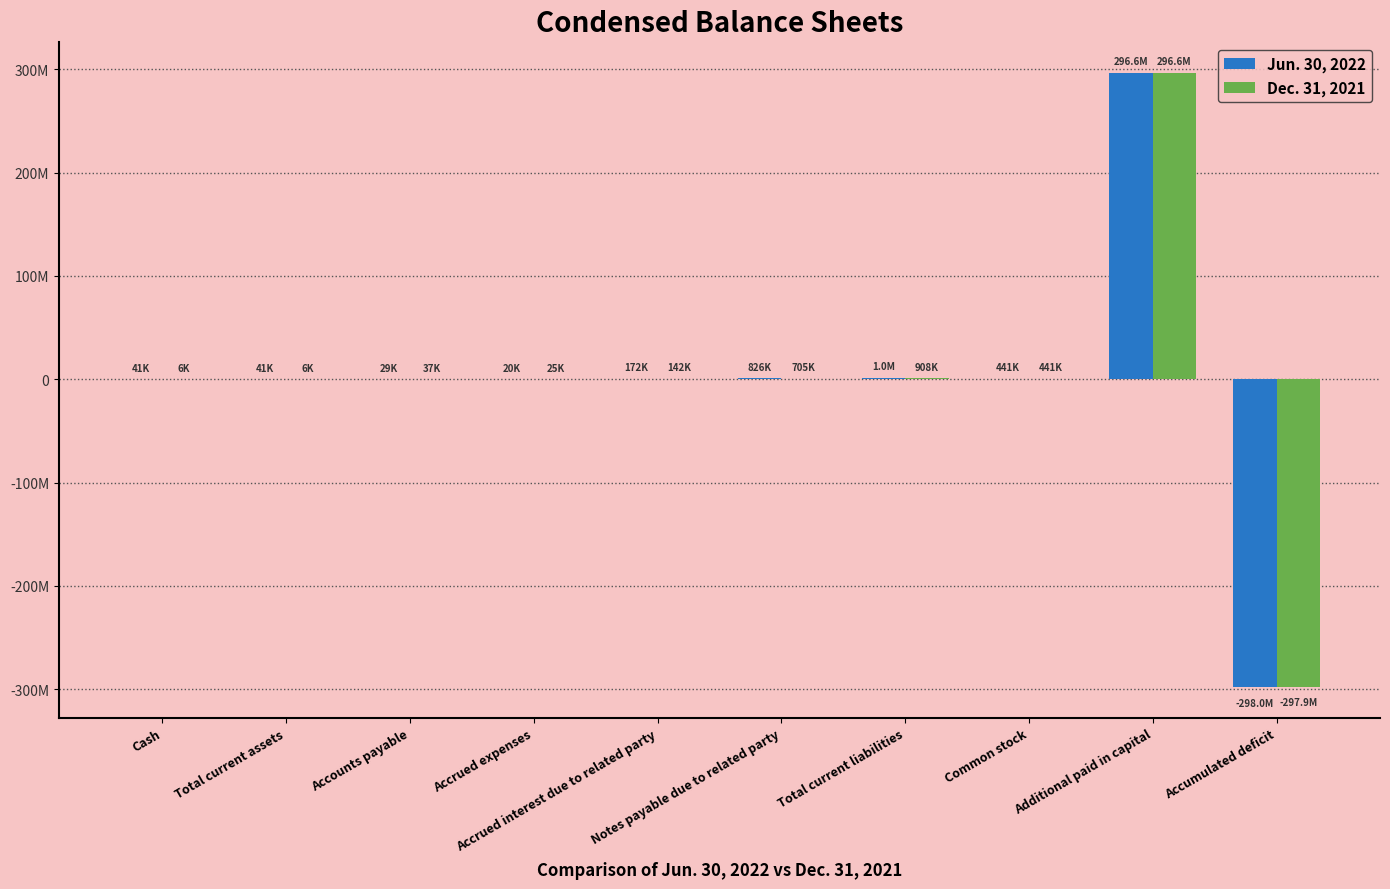

What are all the series names shown in the legend?

Jun. 30, 2022, Dec. 31, 2021